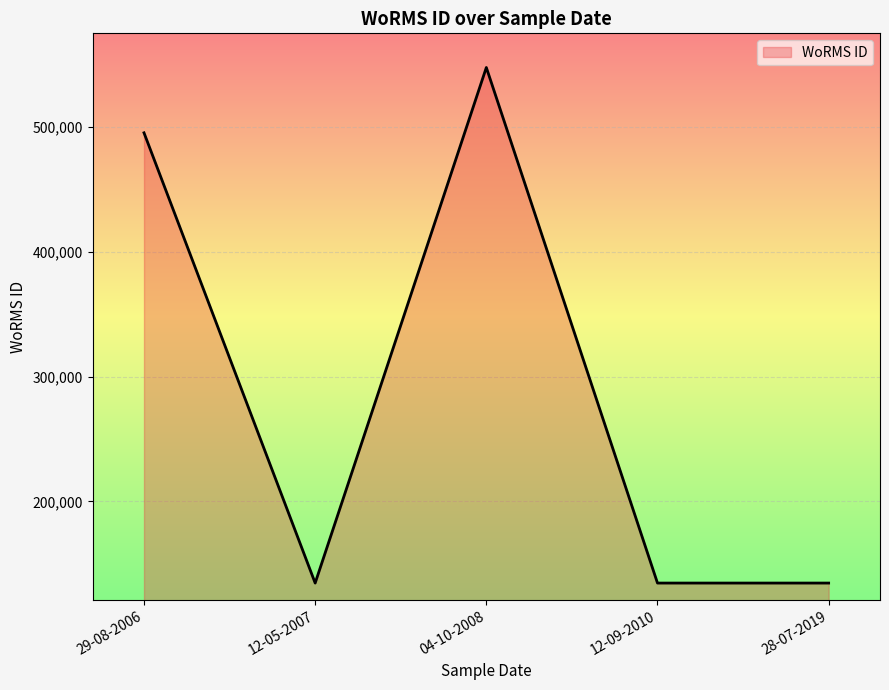

What is the change in value from 29-08-2006 to 04-10-2008?

+52345